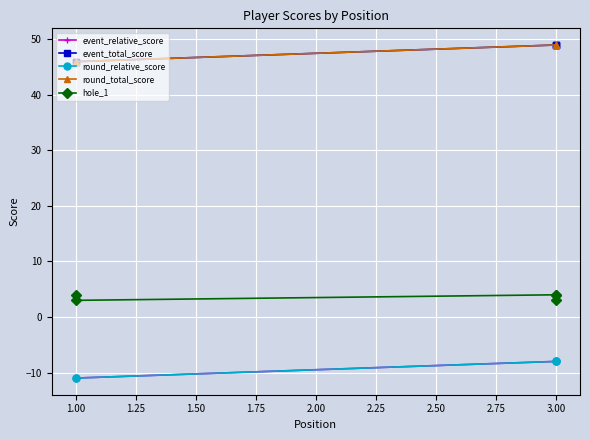

List the series in order of their peak value, highest first.

event_total_score, round_total_score, hole_1, event_relative_score, round_relative_score